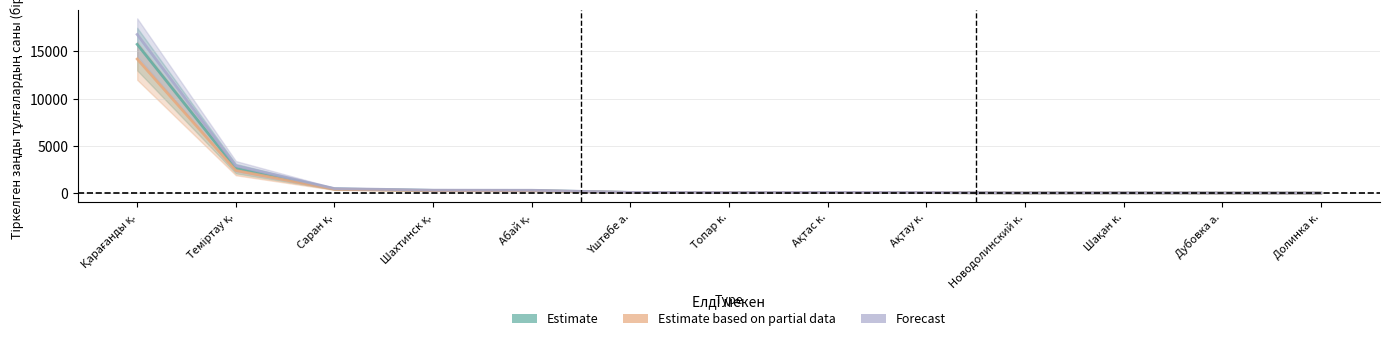

How many lines are shown in the chart?

3